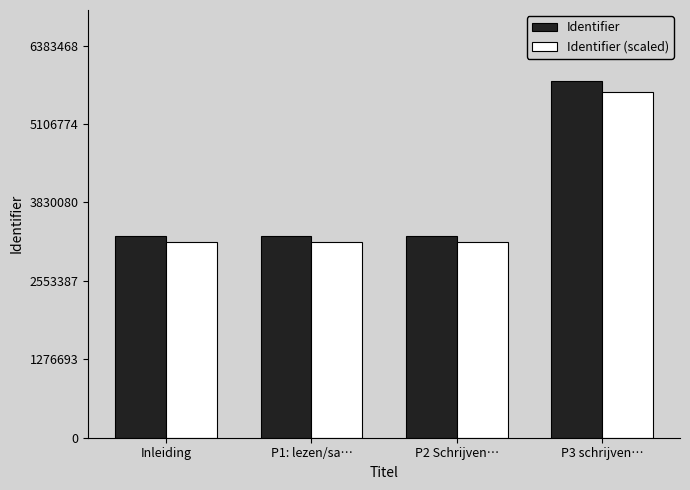

At which category is the sum across all series the highest?

P3 schrijven…